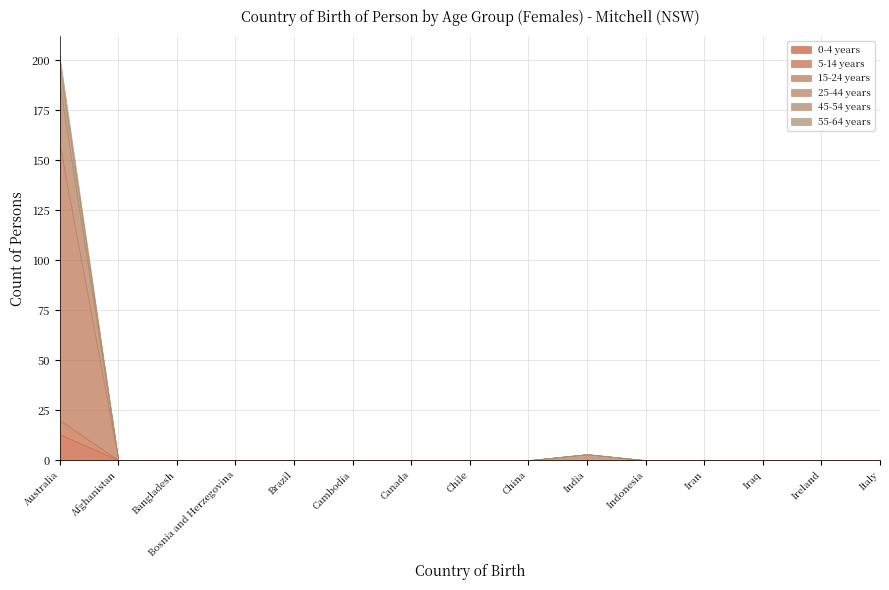

Rank the series by their maximum value, from lowest to highest.

55-64 years, 5-14 years, 45-54 years, 0-4 years, 25-44 years, 15-24 years